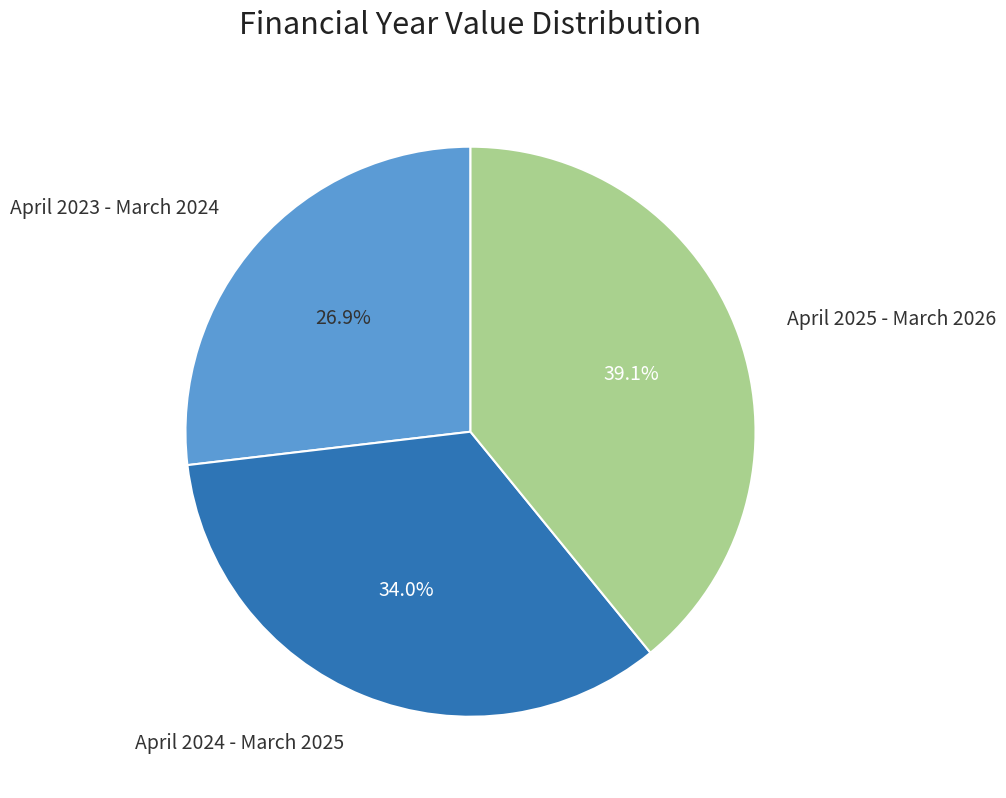

Does any single category account for the majority?

No